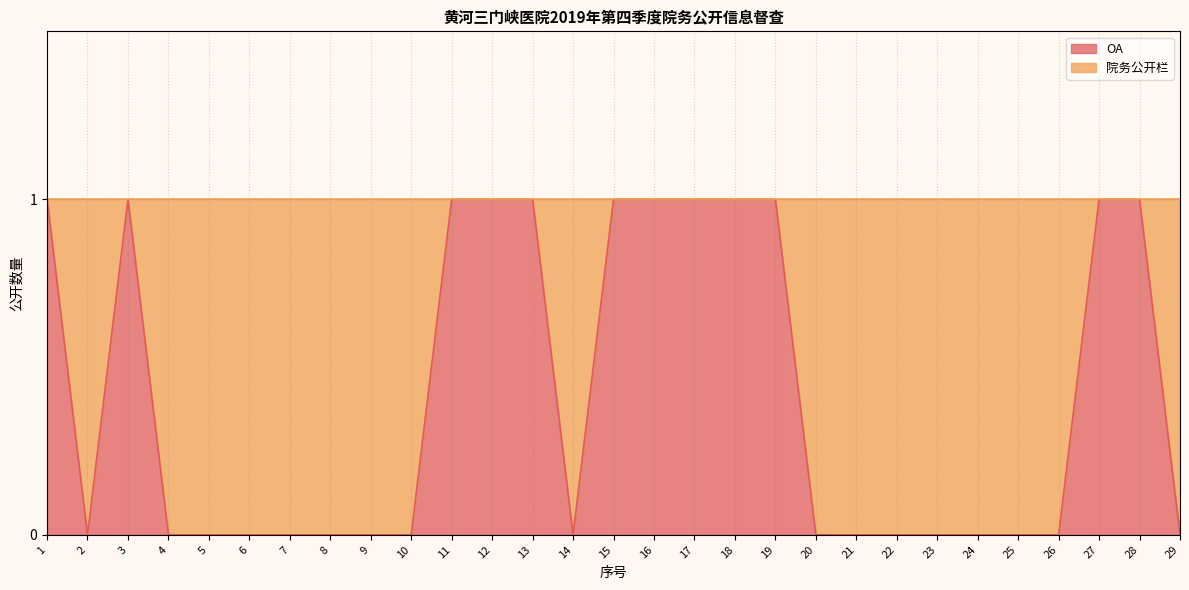

How many data points are above 0?

12